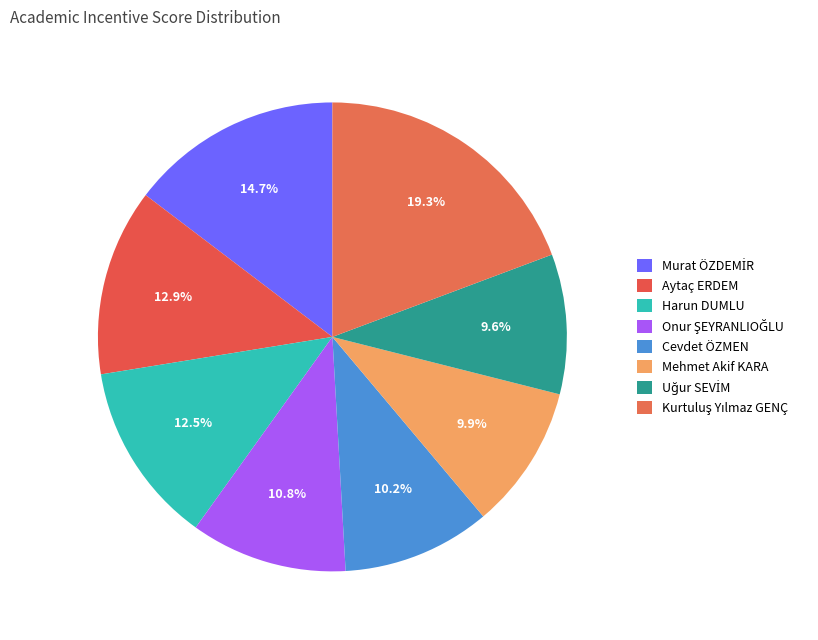

To the nearest percent, what is the combined percentage of Uğur SEVİM and Onur ŞEYRANLIOĞLU?

20%